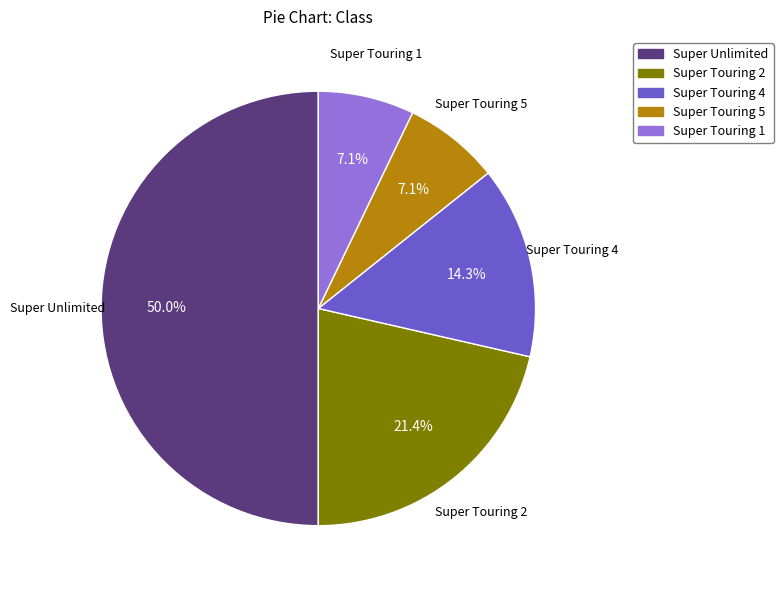

How many slices are in this pie chart?

5